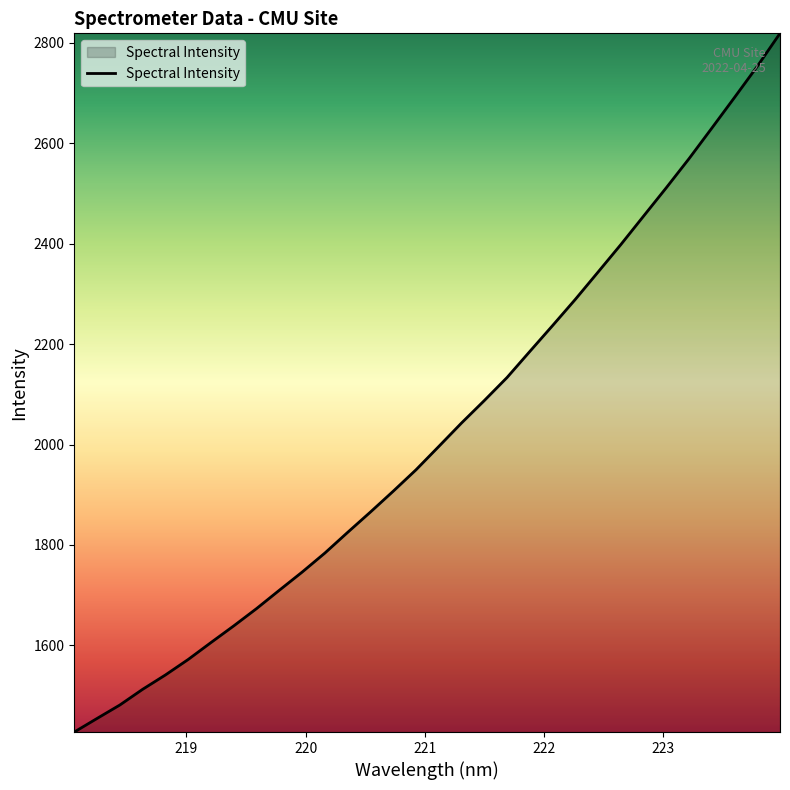

Reading left to right, transcribe all the data shown in this chart.

1427.5	1454.6	1481.4	1512.6	1541.2	1572.1	1605.8	1639.0	1673.4	1709.9	1746.0	1784.0	1825.2	1865.7	1907.1	1949.7	1996.2	2043.0	2087.6	2133.6	2185.4	2236.9	2289.2	2343.6	2398.3	2455.0	2511.6	2569.5	2630.2	2691.4	2753.3	2819.0